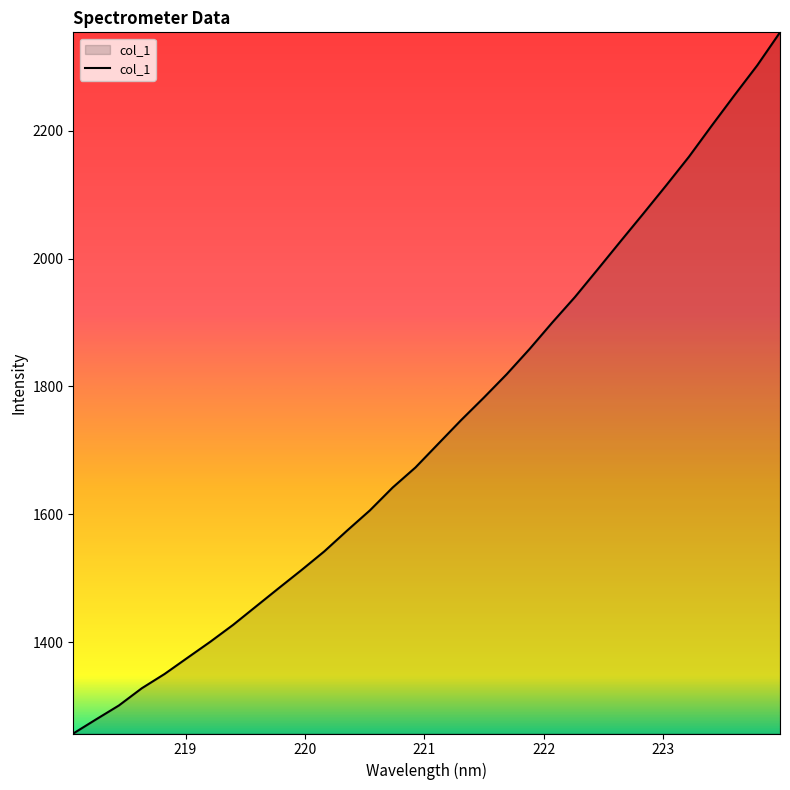

What is the maximum value shown in the chart?

2353.7